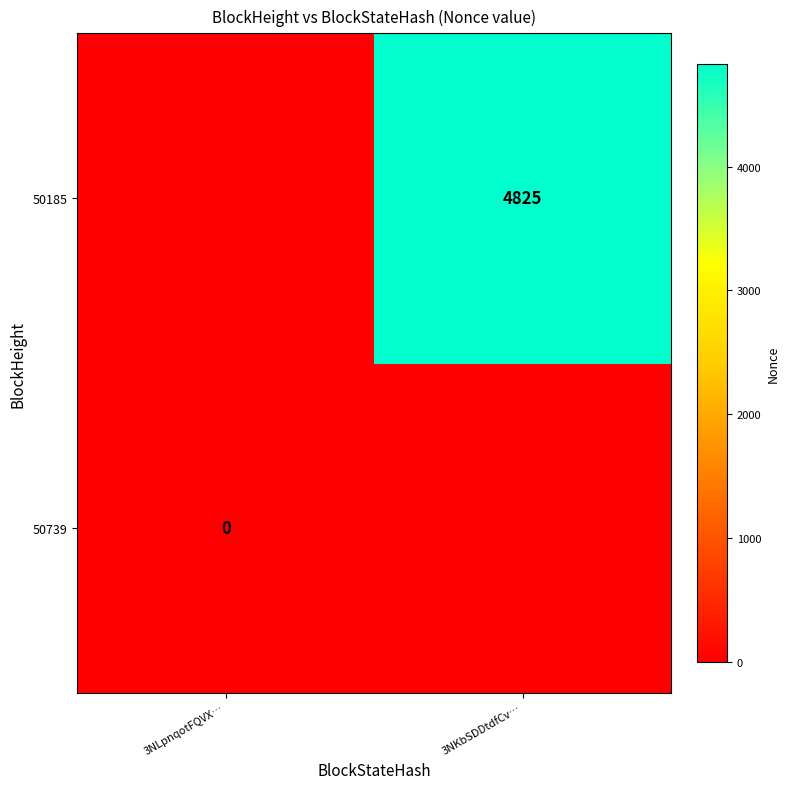

How many values in 50185 are above zero?

1